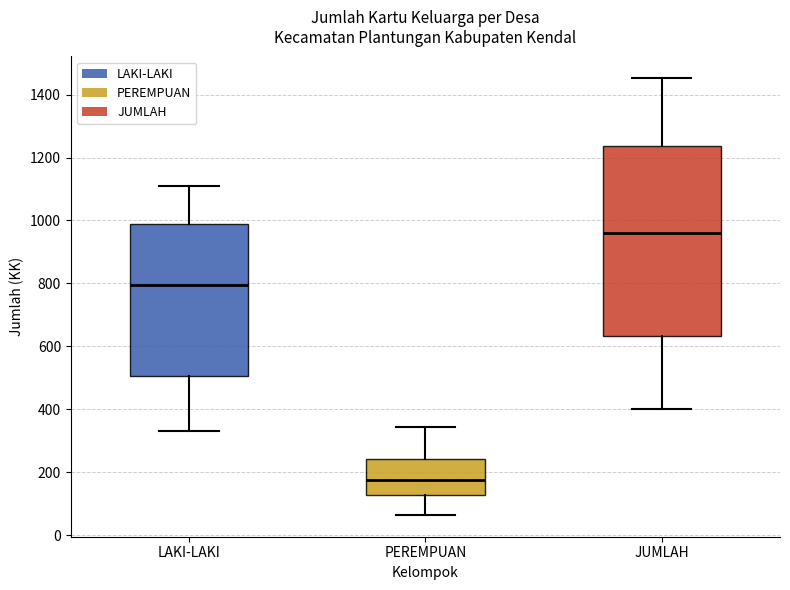

Reading left to right, transcribe this box plot: for each box, give where its median line is, the range the box spans, and where its two whiskers end, as read against the y-axis. The values are not printed on the chart, so give them approximately, as read against the axis.

LAKI-LAKI: median 800, box 500 to 1000, whiskers 340 to 1100
PEREMPUAN: median 180, box 120 to 240, whiskers 60 to 340
JUMLAH: median 960, box 640 to 1240, whiskers 400 to 1460